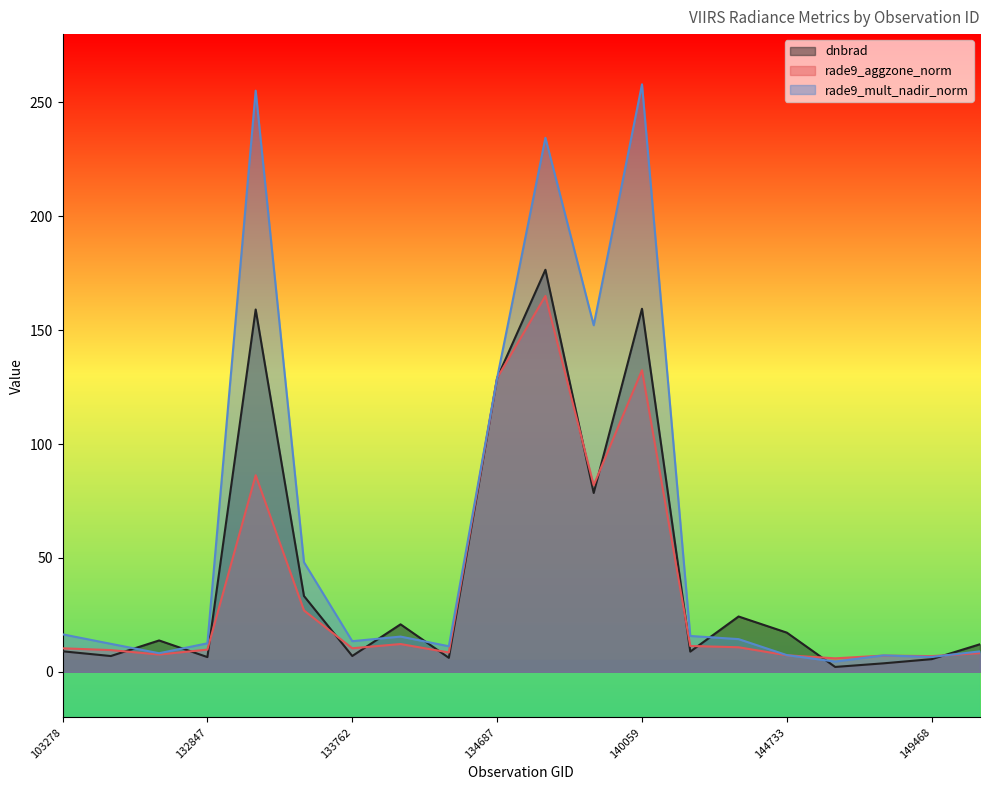

Reading right to left, what are all the values shown in this chart?

dnbrad: 149654=12.1	149468=5.5	149262=3.7	145924=2.1	144733=17.2	144149=24.3	143752=8.8	140059=159.4	139866=78.5	137903=176.5	134687=129.0	134322=6.1	134138=20.8	133762=6.9	133404=33.3	133209=159.1	132847=6.5	103642=13.8	103396=6.9	103278=9.0
rade9_aggzone_norm: 149654=8.2	149468=6.9	149262=7.1	145924=5.9	144733=7.2	144149=10.8	143752=11.3	140059=132.4	139866=81.9	137903=165.0	134687=129.0	134322=8.5	134138=12.2	133762=10.3	133404=26.9	133209=86.3	132847=9.7	103642=7.6	103396=9.5	103278=10.3
rade9_mult_nadir_norm: 149654=9.0	149468=6.5	149262=7.2	145924=4.5	144733=7.3	144149=14.3	143752=15.7	140059=257.9	139866=152.2	137903=234.5	134687=129.0	134322=11.2	134138=15.4	133762=13.4	133404=48.1	133209=255.2	132847=12.5	103642=8.1	103396=12.3	103278=16.4